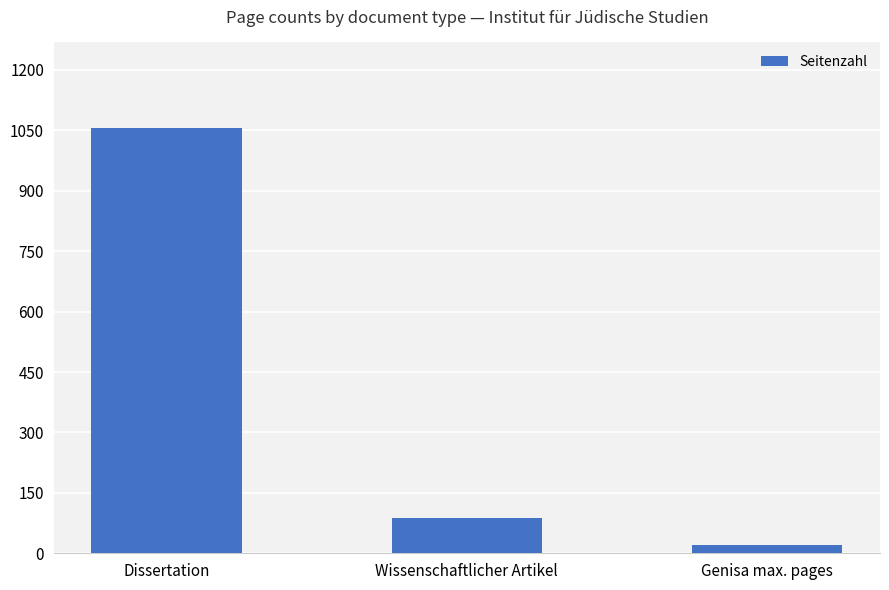

Count the number of categories in the chart.

3